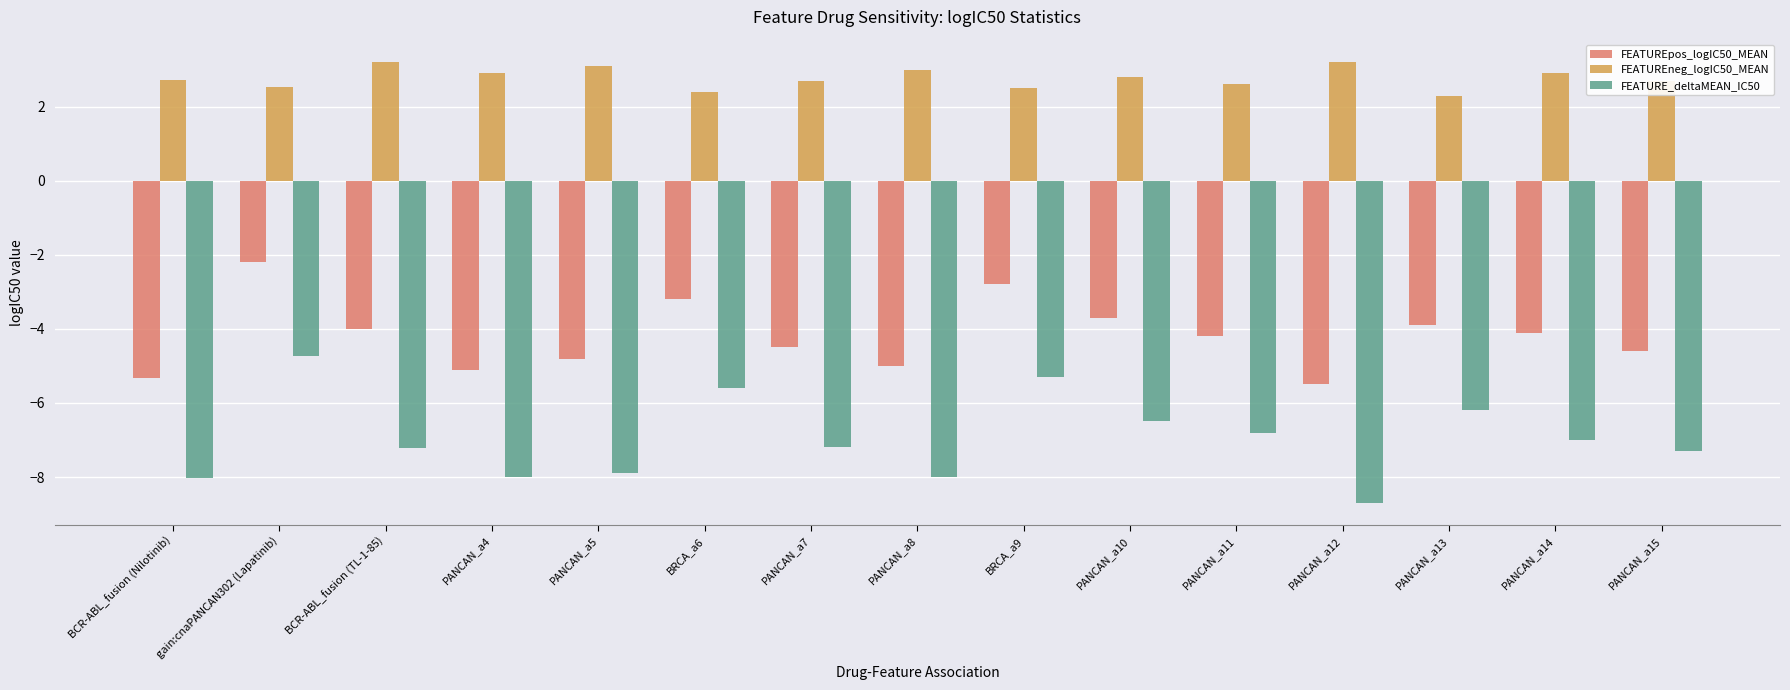

What is the label of the 9th bar from the left?

BRCA_a9